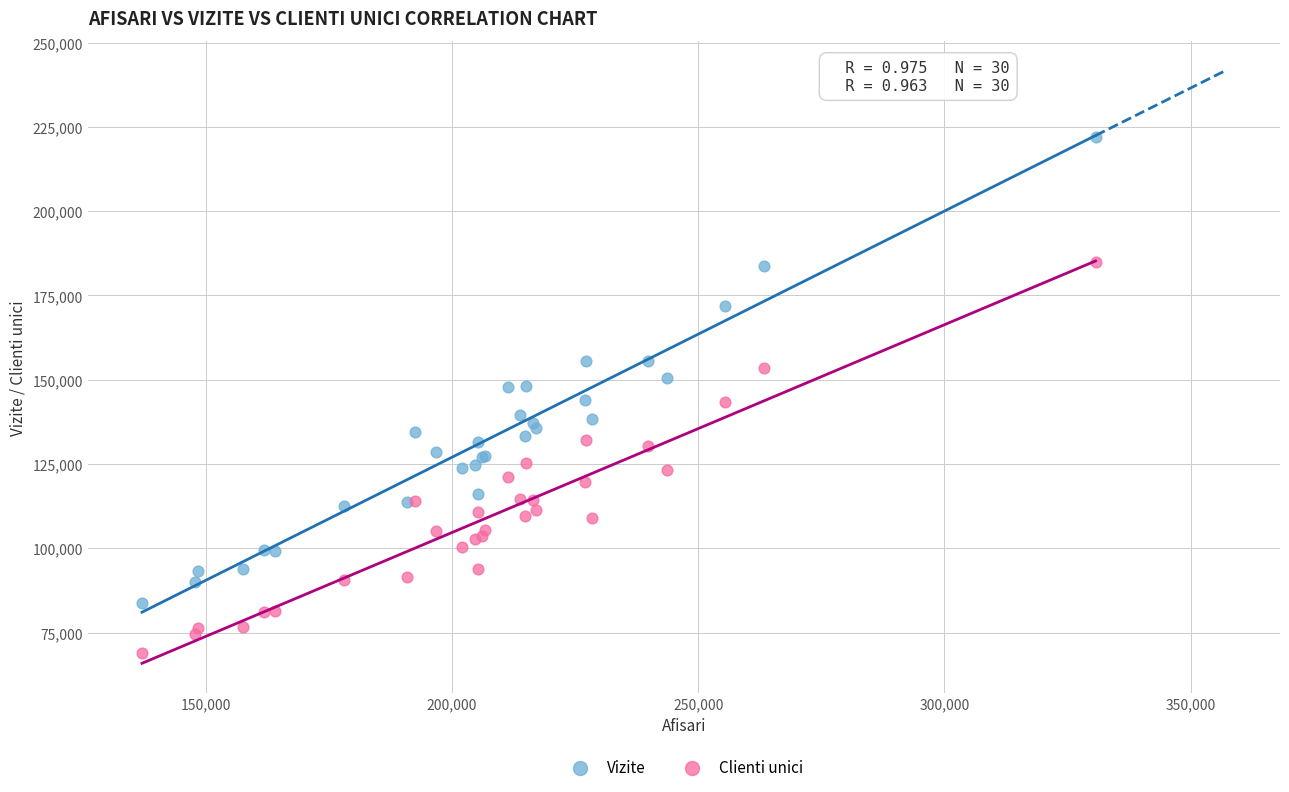

Which series contains the highest Y value?

Vizite